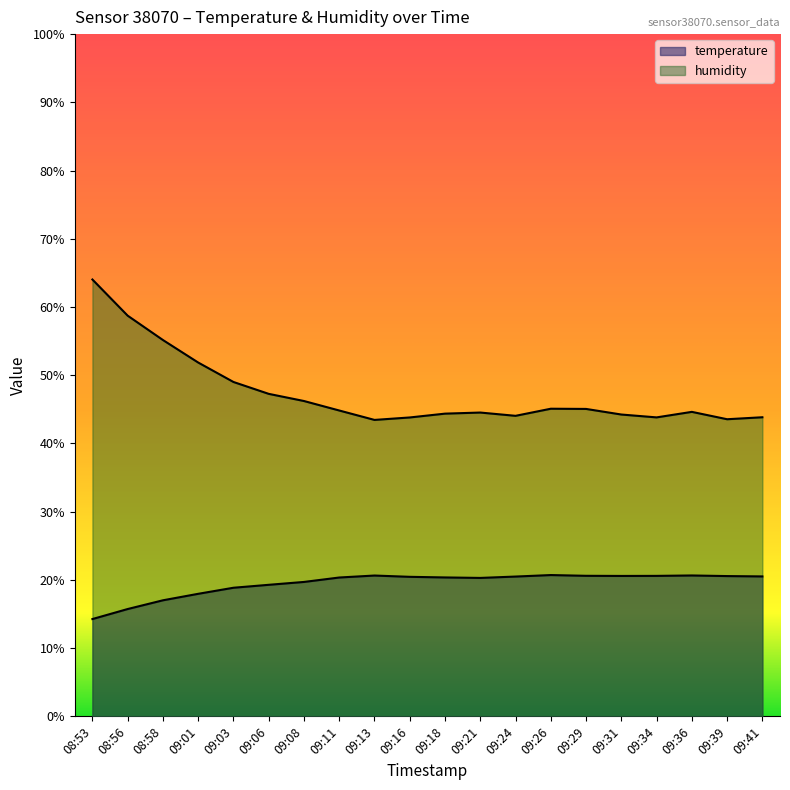

True or false: humidity and temperature intersect in this chart.

False